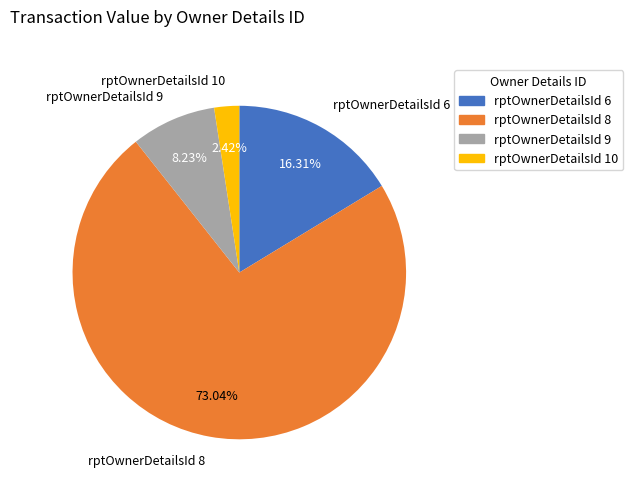

Is there a majority slice in this chart?

Yes